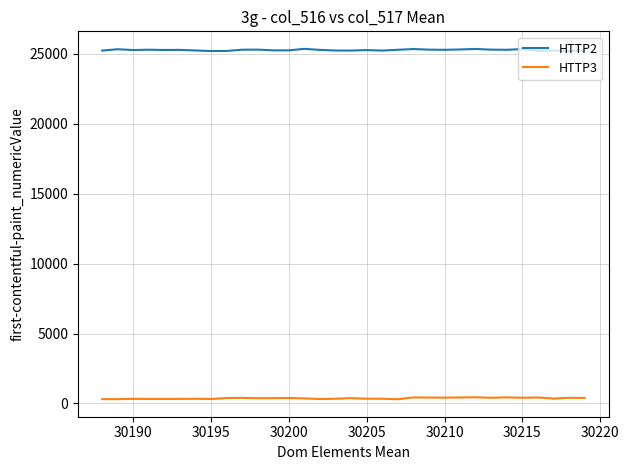

Does the chart have visible grid lines?

Yes